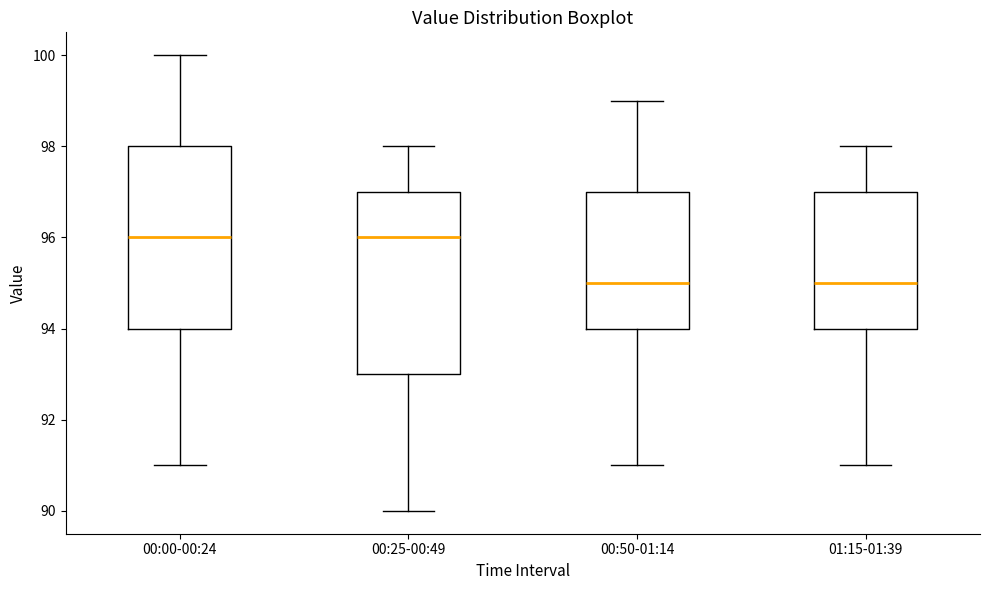

Where does the median line of the box for 00:00-00:24 sit on the y-axis? The values are not printed on the chart, so give them approximately, as read against the axis.

96